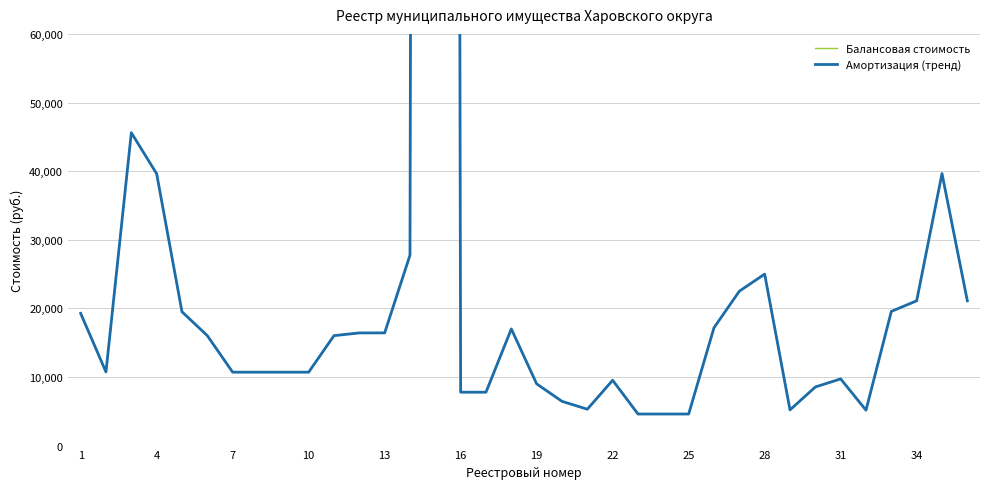

The value of Амортизация (тренд) at 4 is 18413. True or false?

False